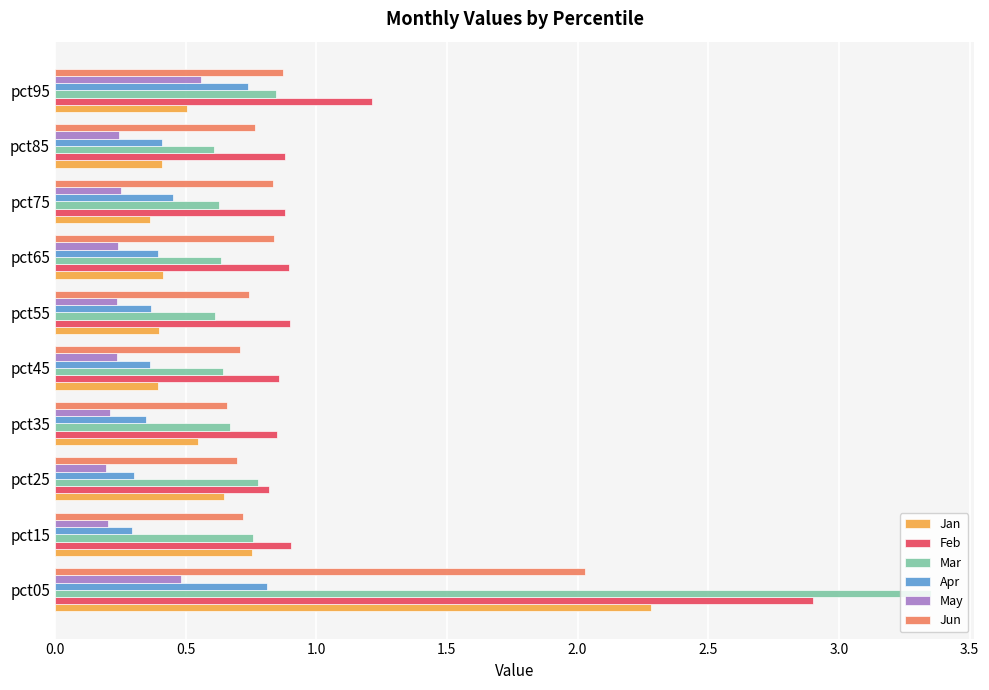

What is the difference between the maximum and minimum values in the Mar series?

2.7